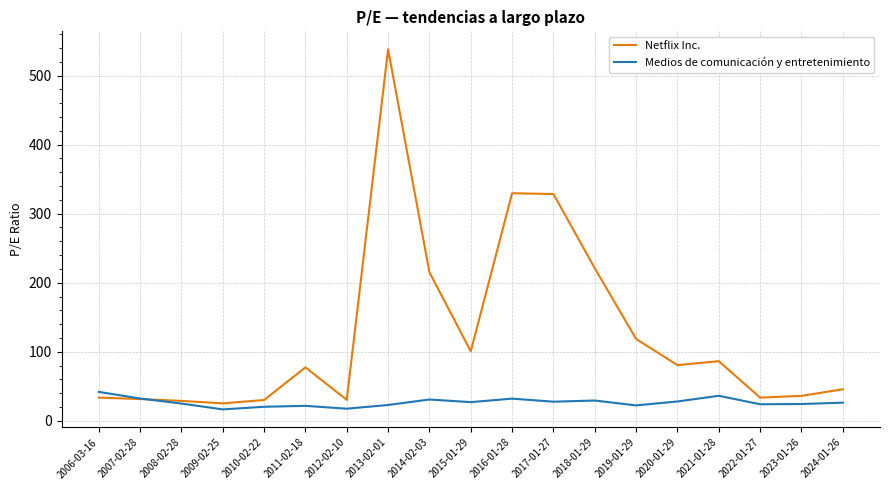

Read the Netflix Inc. value at 2010-02-22.

30.1